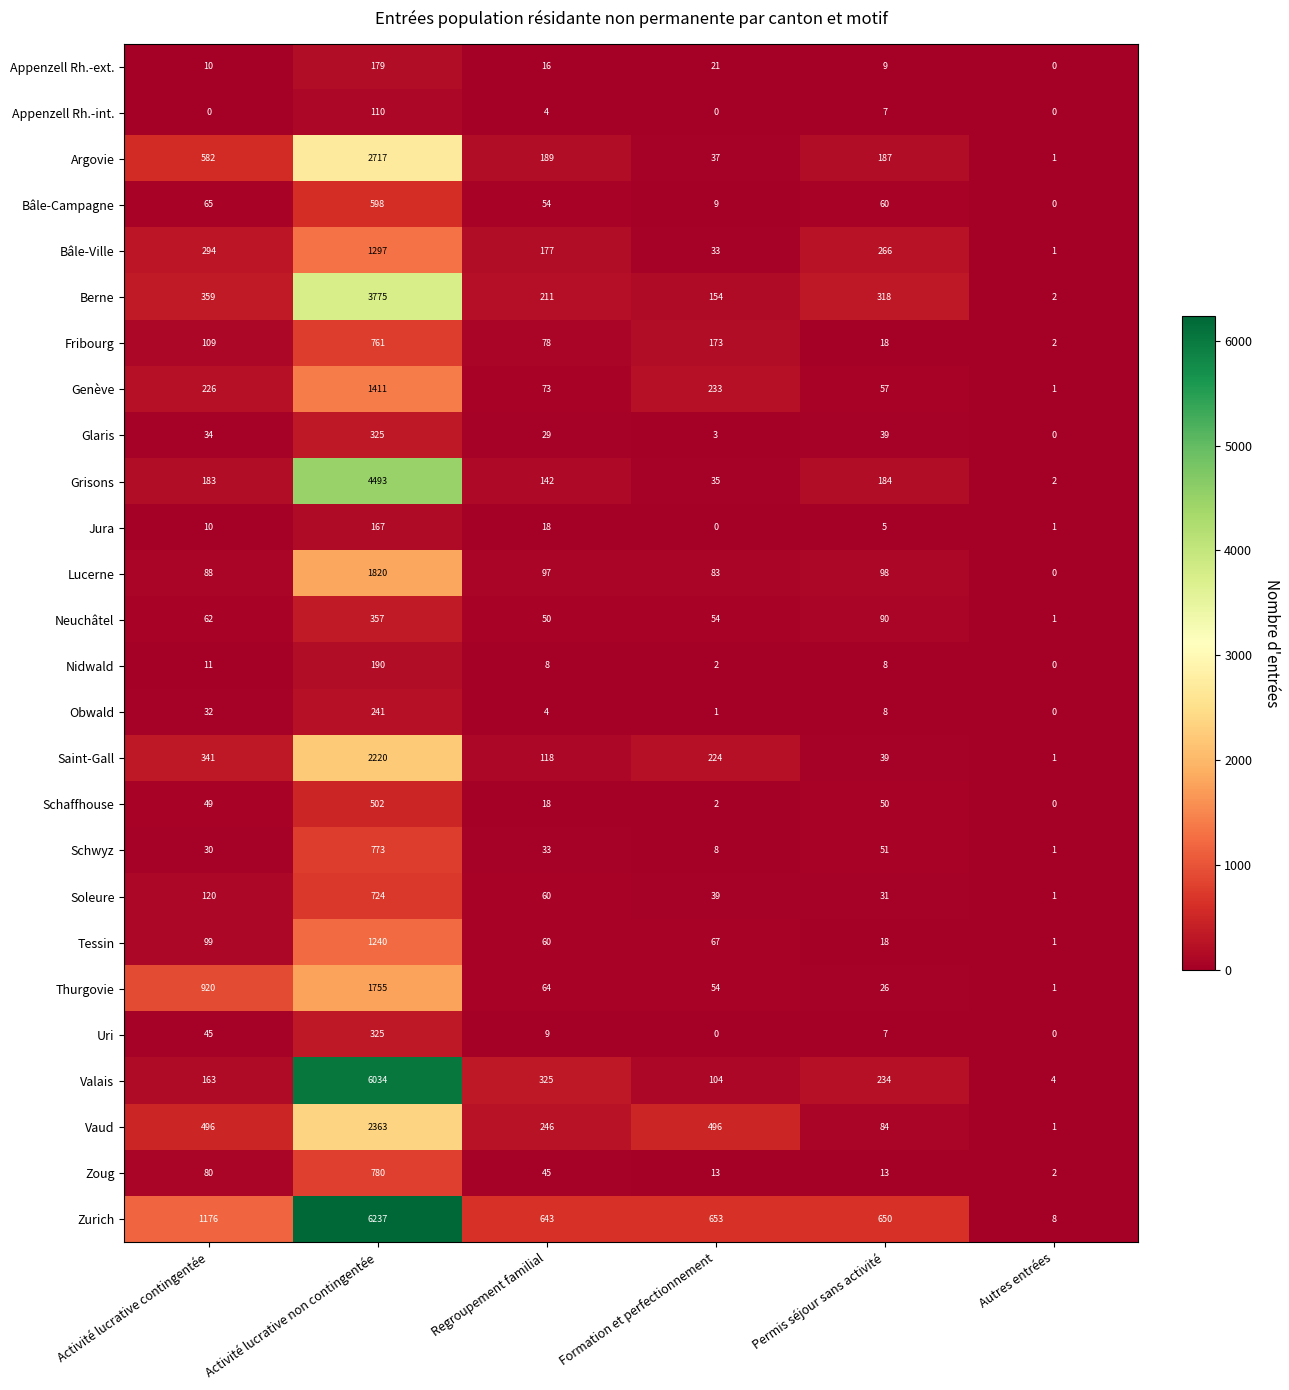

Rank the categories by Obwald value from highest to lowest.

Activité lucrative non contingentée, Activité lucrative contingentée, Permis séjour sans activité, Regroupement familial, Formation et perfectionnement, Autres entrées